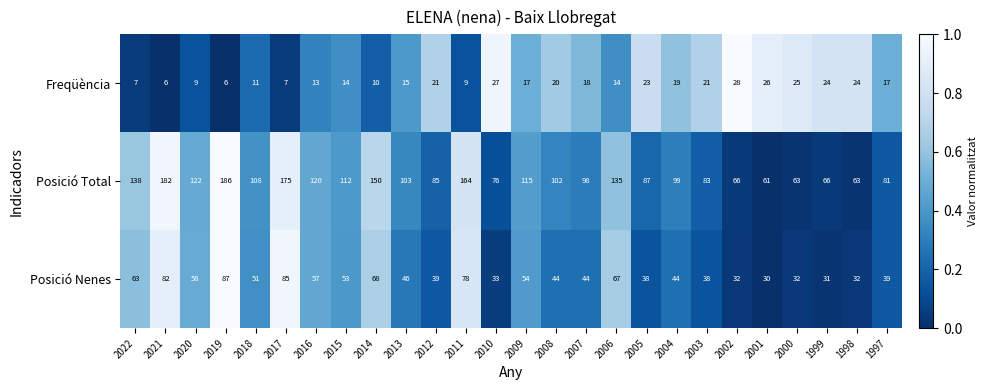

Between 2010 and 1998, which series saw the biggest shift?

Posició Total